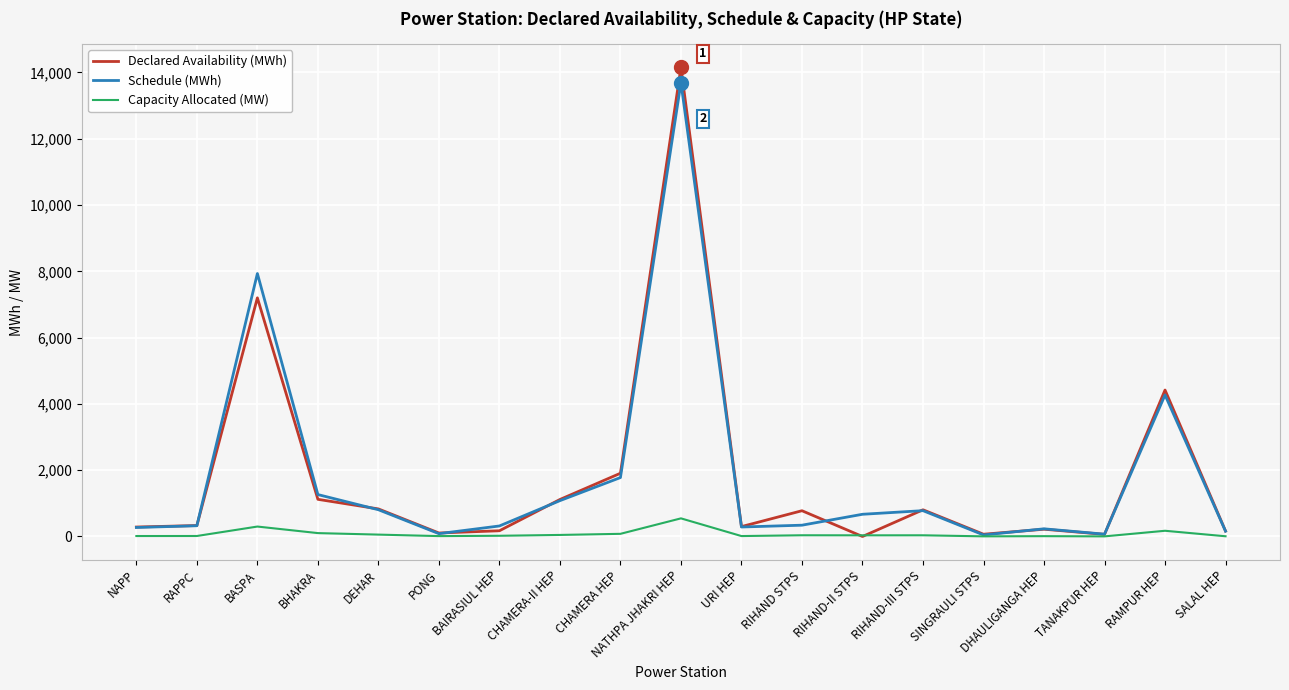

Is the value of Declared Availability (MWh) at RIHAND STPS greater than the value of Schedule (MWh) at RAPPC?

Yes